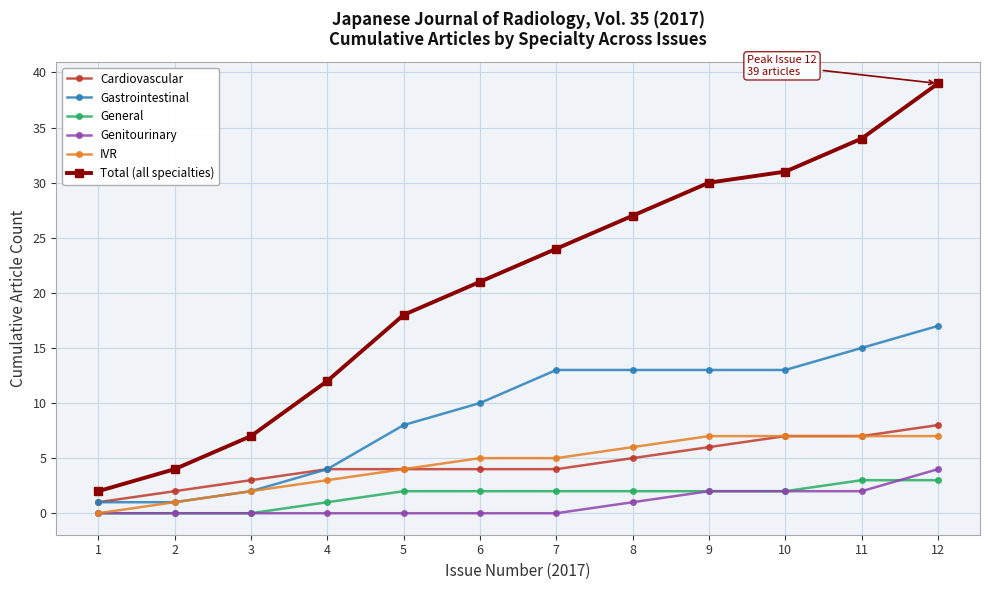

What is the total value across all series at 4?

24